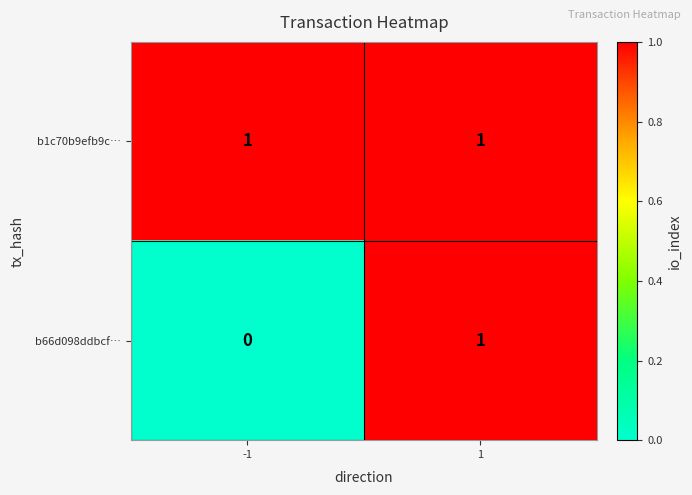

Reading left to right, list all the values displayed in this chart.

b1c70b9efb9c…: 1	1
b66d098ddbcf…: 0	1